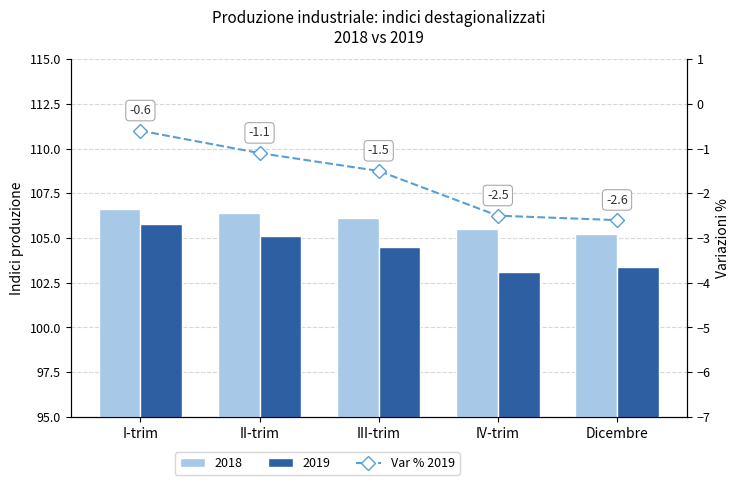

True or false: the data shows -2.6 at Dicembre.

True